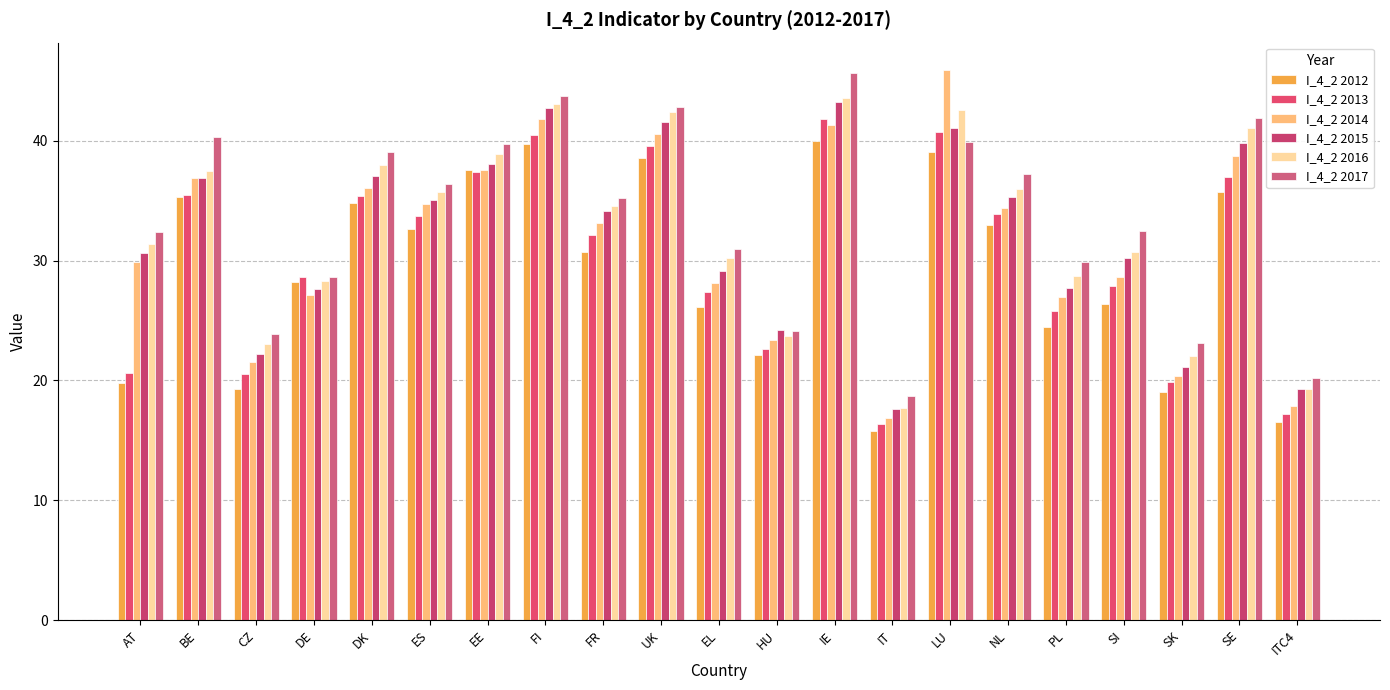

How many bars are there in total?

126